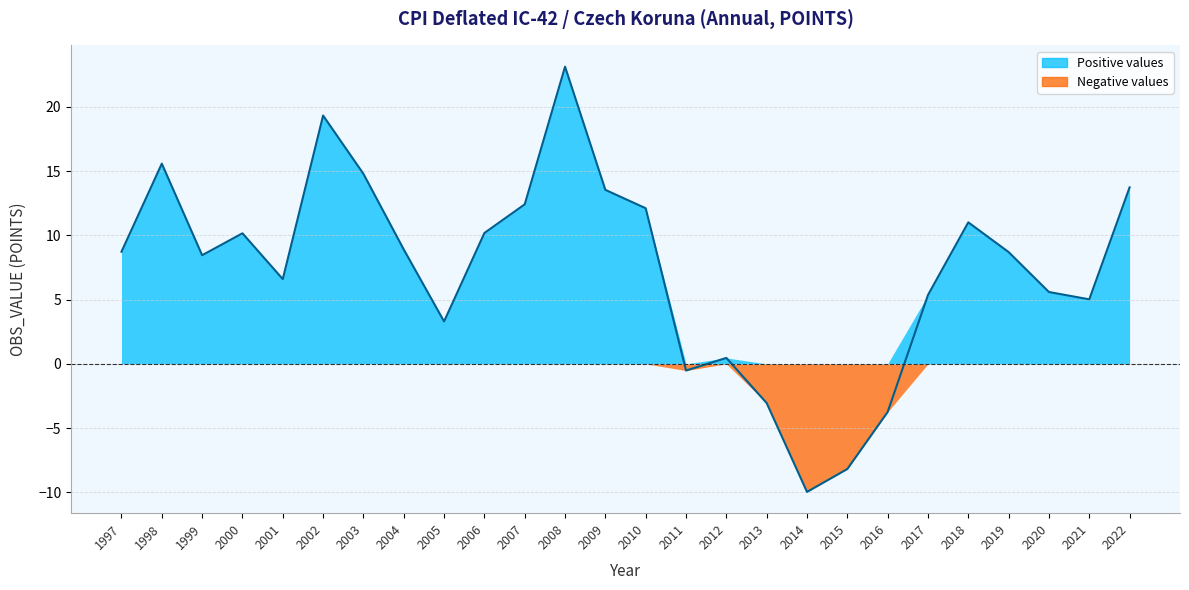

What is the average value?

7.4